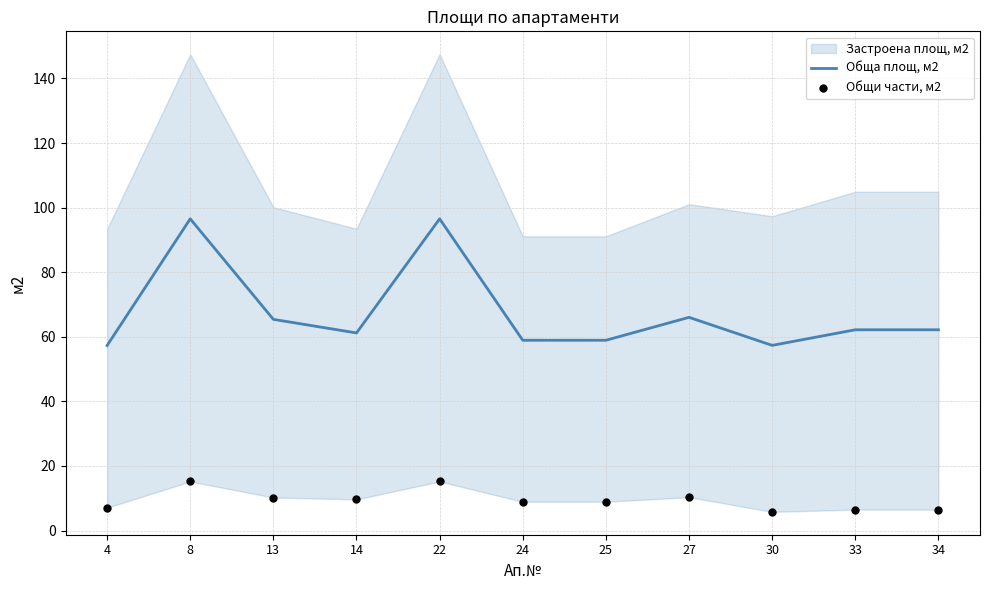

Is the value of Обща площ, м2 at 25 greater than the value of Общи части, м2 at 13?

Yes